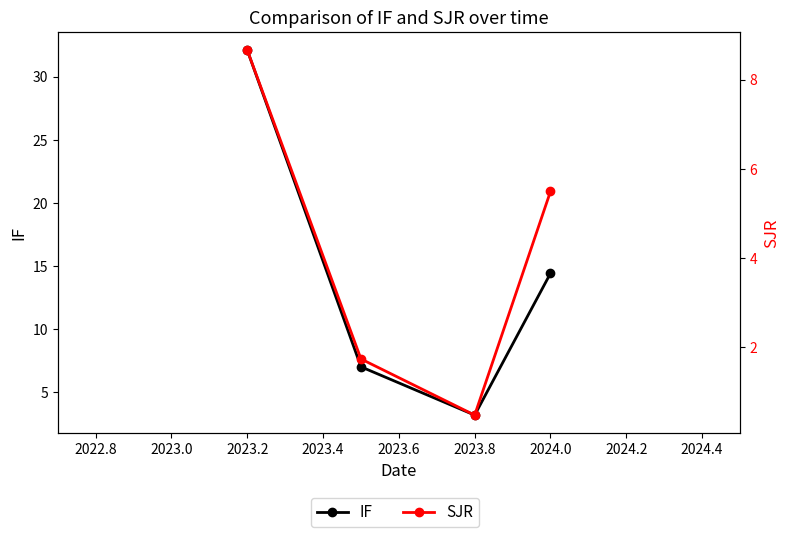

What is the highest value of the SJR series?

8.7